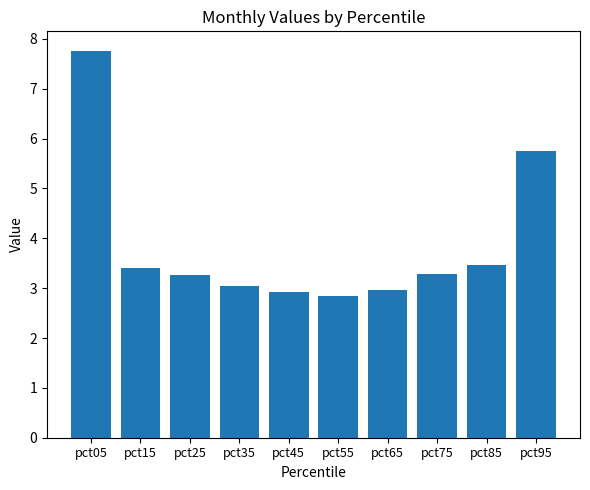

What is the value of the 9th bar from the left?

3.5